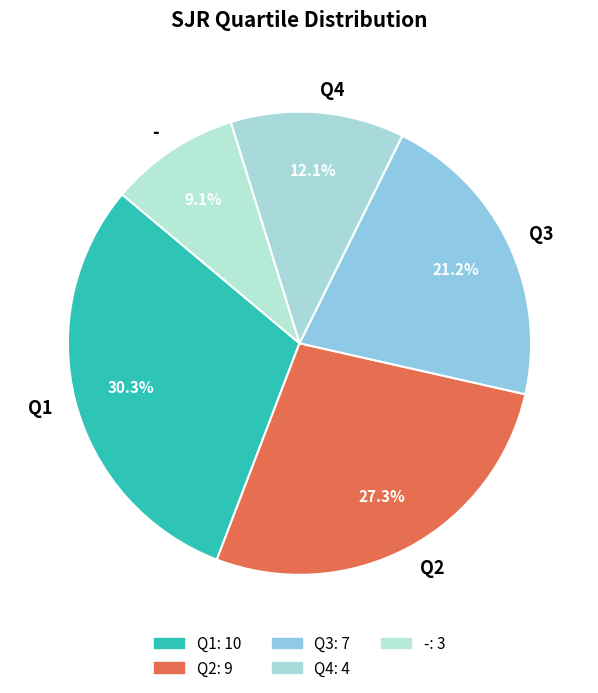

To the nearest percent, what is the difference between the largest and smallest slice percentages?

21%